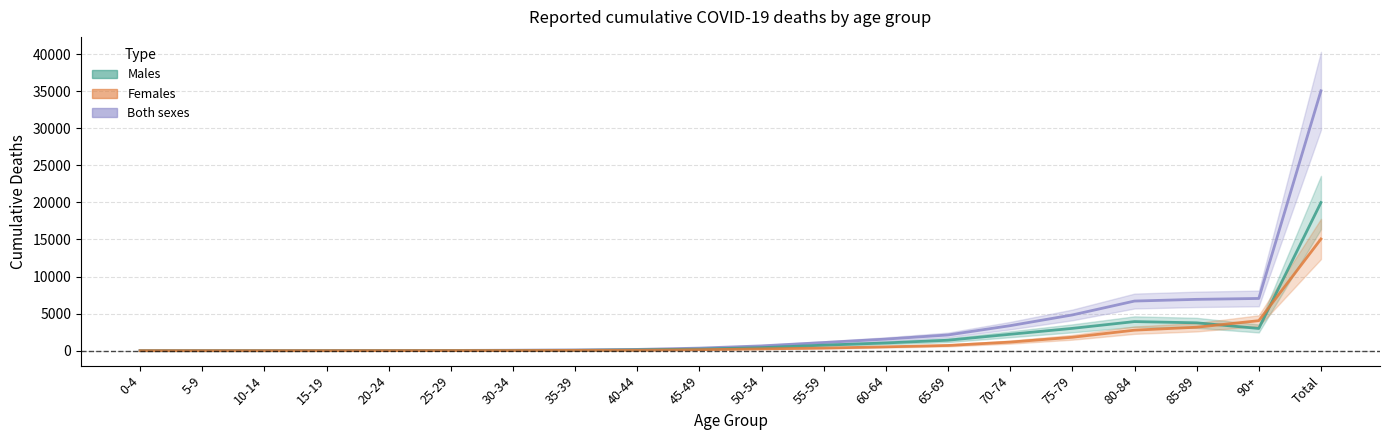

Reading left to right, transcribe all the data shown in this chart.

Males: 0-4=0	5-9=0	10-14=0	15-19=5	20-24=11	25-29=20	30-34=41	35-39=55	40-44=115	45-49=216	50-54=407	55-59=746	60-64=1044	65-69=1413	70-74=2215	75-79=3011	80-84=3925	85-89=3758	90+=2997	Total=19979
Females: 0-4=1	5-9=0	10-14=1	15-19=3	20-24=8	25-29=15	30-34=23	35-39=44	40-44=59	45-49=133	50-54=244	55-59=355	60-64=520	65-69=708	70-74=1160	75-79=1810	80-84=2769	85-89=3165	90+=4047	Total=15065
Both sexes: 0-4=1	5-9=0	10-14=1	15-19=8	20-24=19	25-29=35	30-34=64	35-39=99	40-44=174	45-49=349	50-54=651	55-59=1101	60-64=1564	65-69=2121	70-74=3375	75-79=4821	80-84=6694	85-89=6923	90+=7044	Total=35044